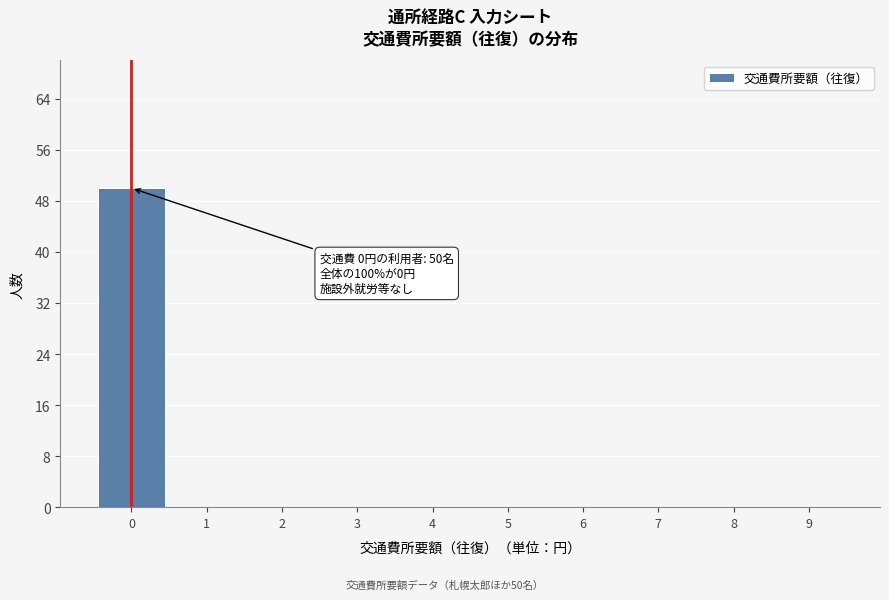

Over which range of the x-axis is the bar tallest?

-0.5 to 0.5